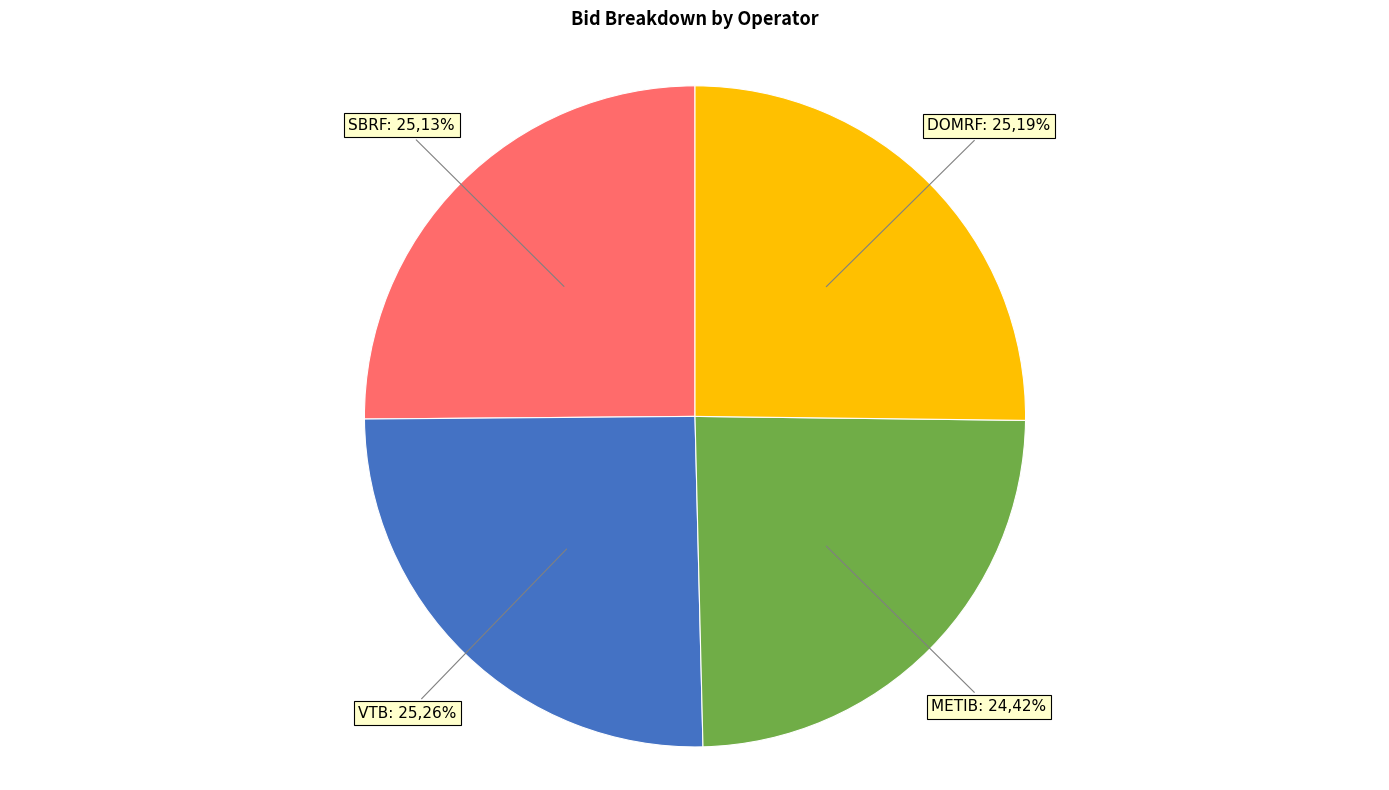

Count the number of slices in the pie.

4